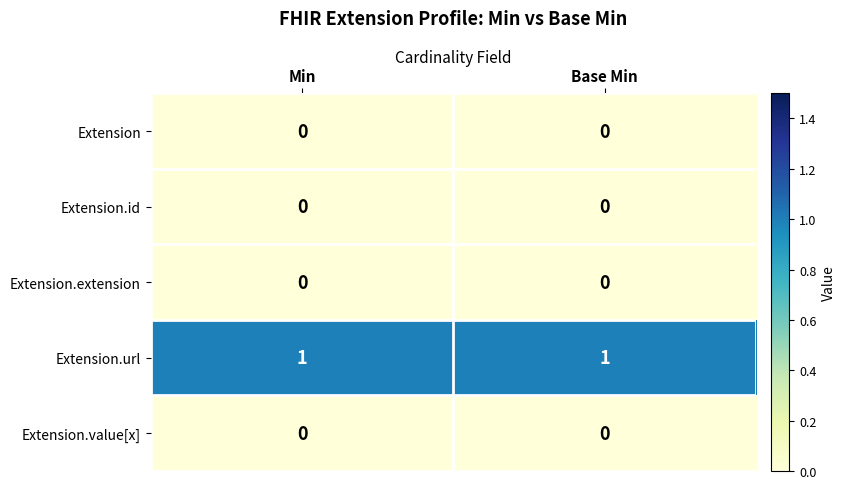

Reading left to right, what are all the values shown in this chart?

Extension: 0	0
Extension.id: 0	0
Extension.extension: 0	0
Extension.url: 1	1
Extension.value[x]: 0	0